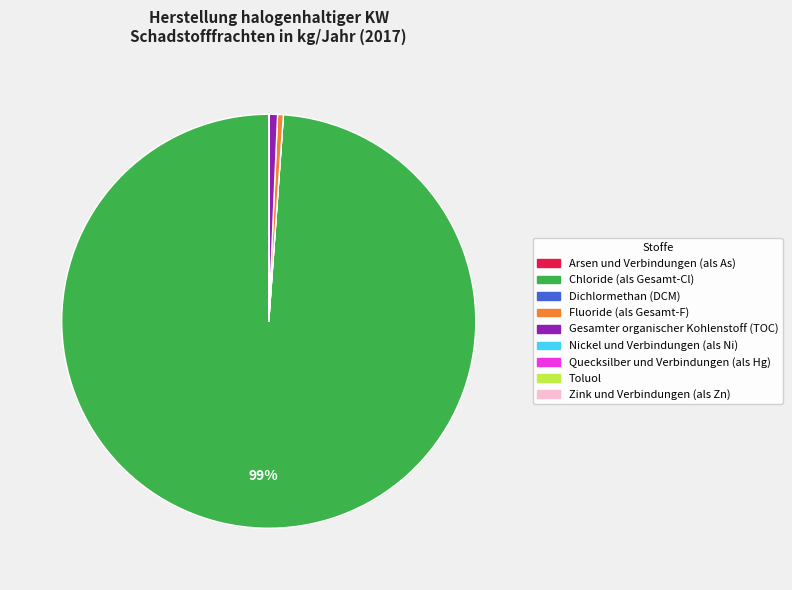

Which slice is the largest?

Chloride (als Gesamt-Cl)